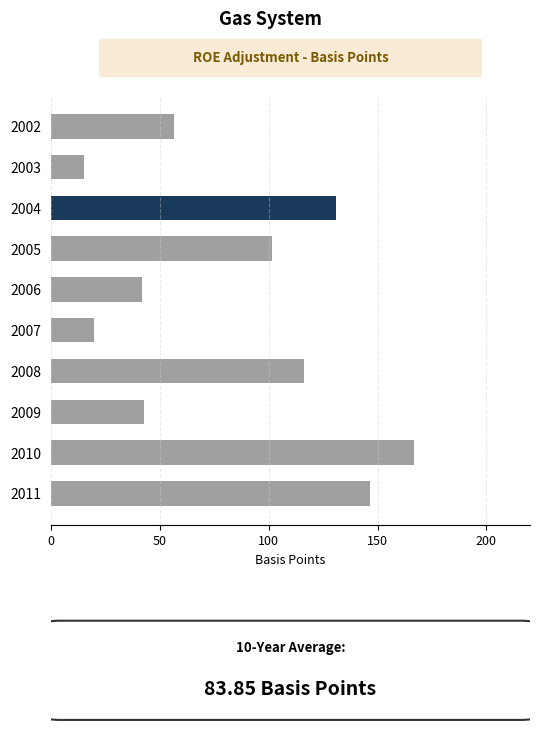

The value at 2011 is 201.2. True or false?

False